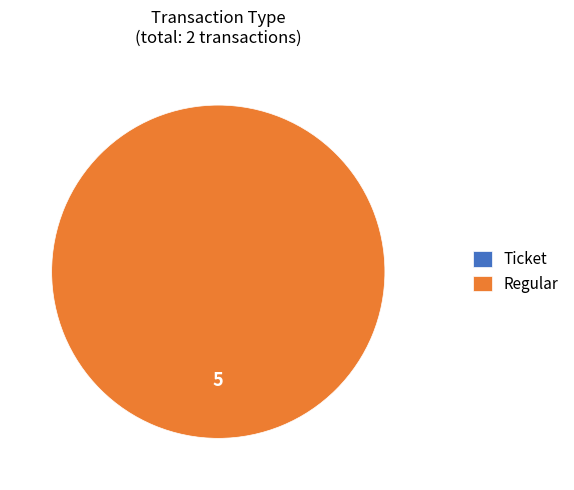

Count the number of slices in the pie.

2